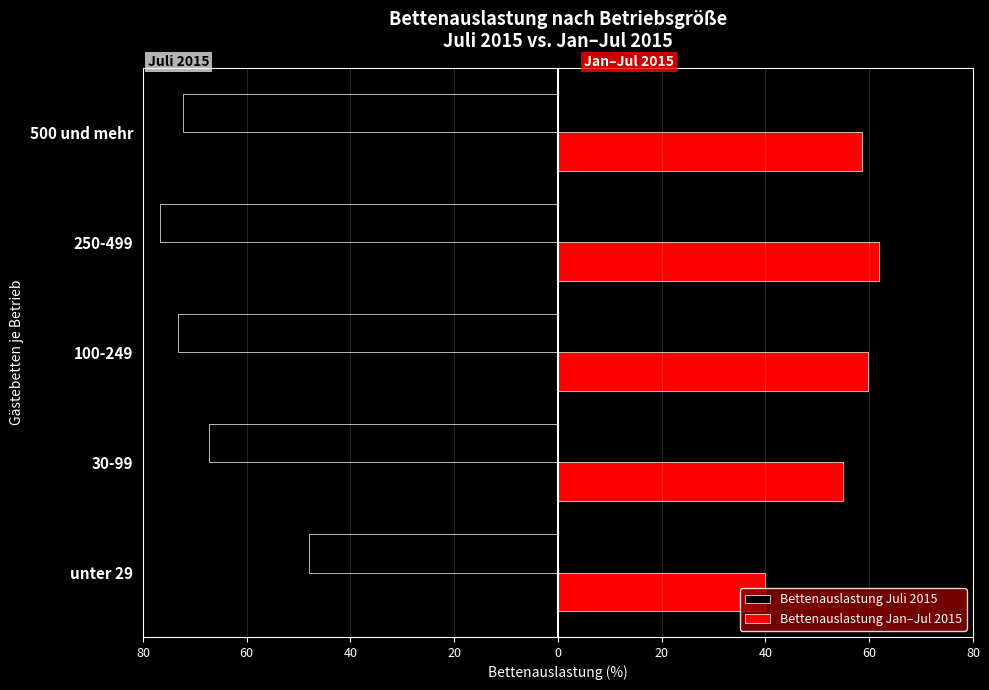

What are all the series names shown in the legend?

Bettenauslastung Juli 2015, Bettenauslastung Jan–Jul 2015